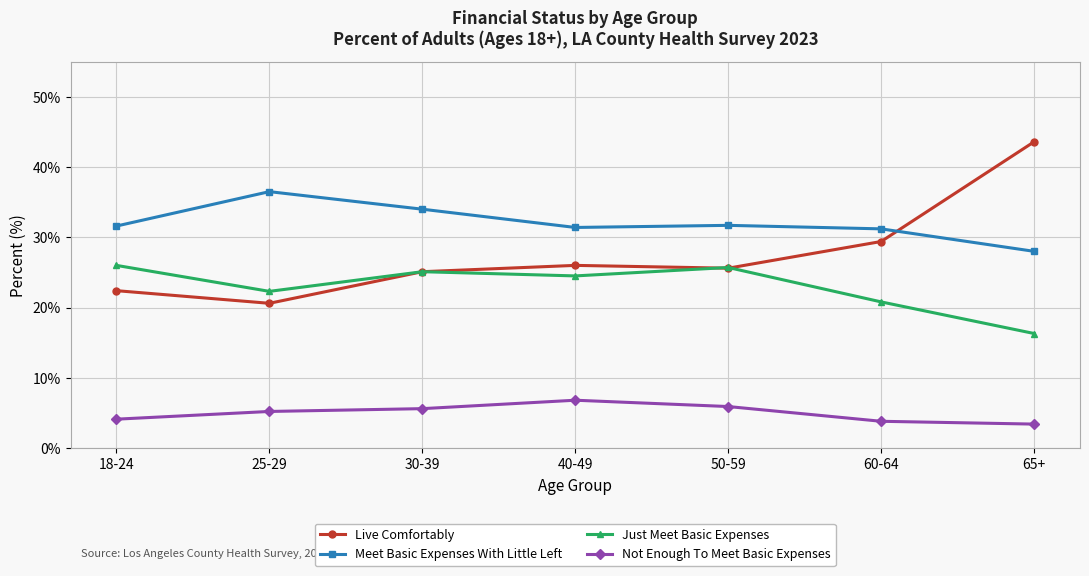

At which label does Just Meet Basic Expenses first exceed 24?

18-24